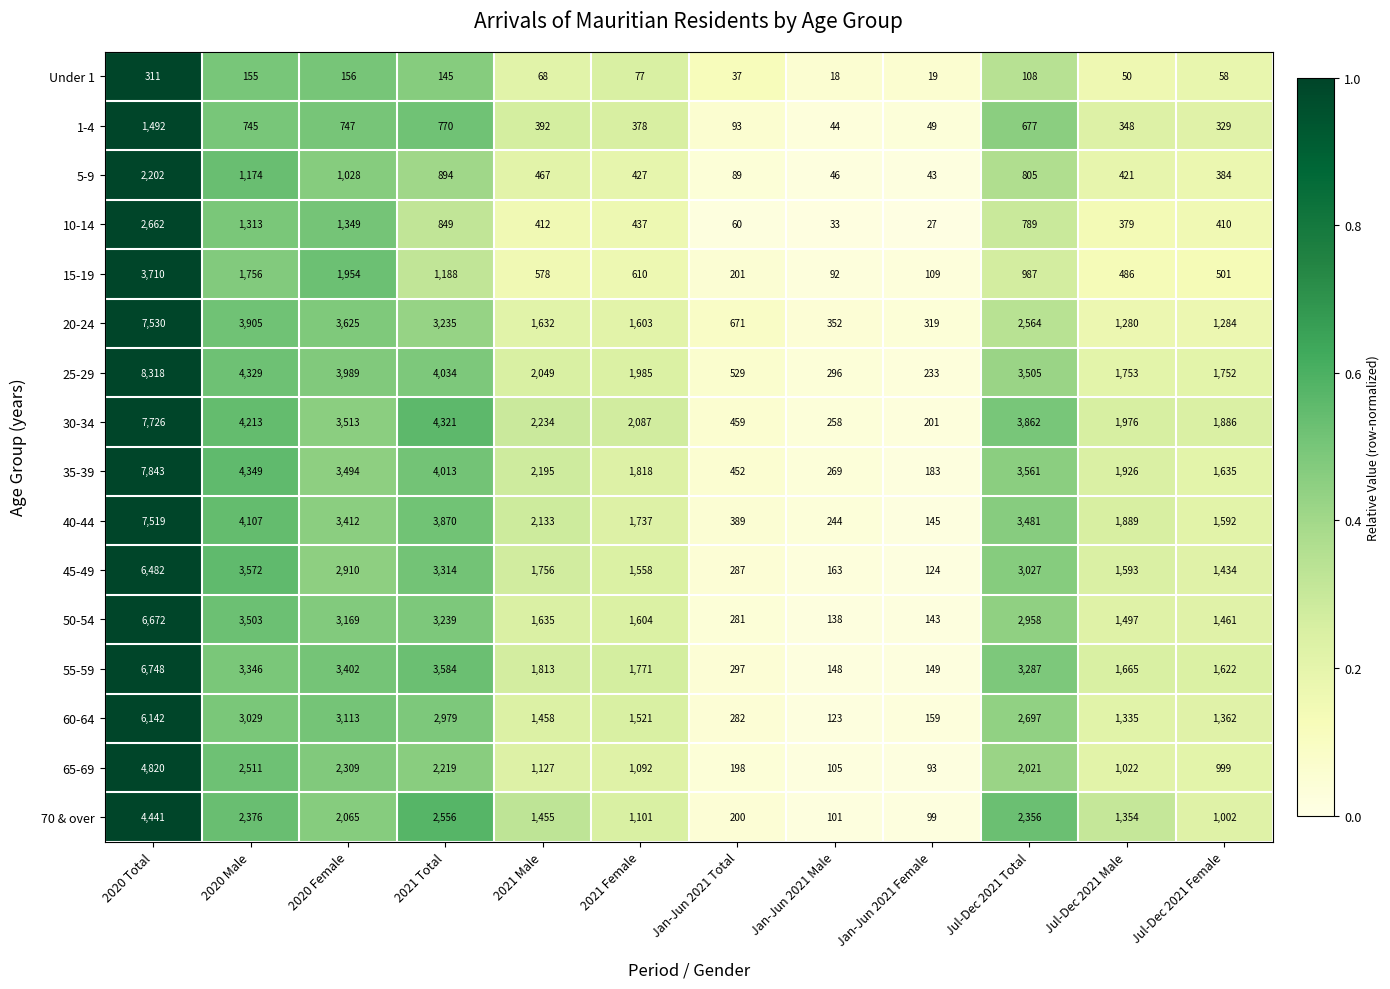

The value of 15-19 at Jul-Dec 2021 Female is 839. True or false?

False